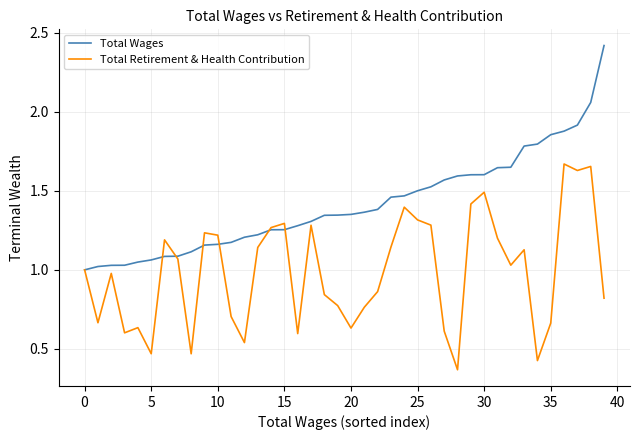

Which series has the widest spread of values?

Total Wages